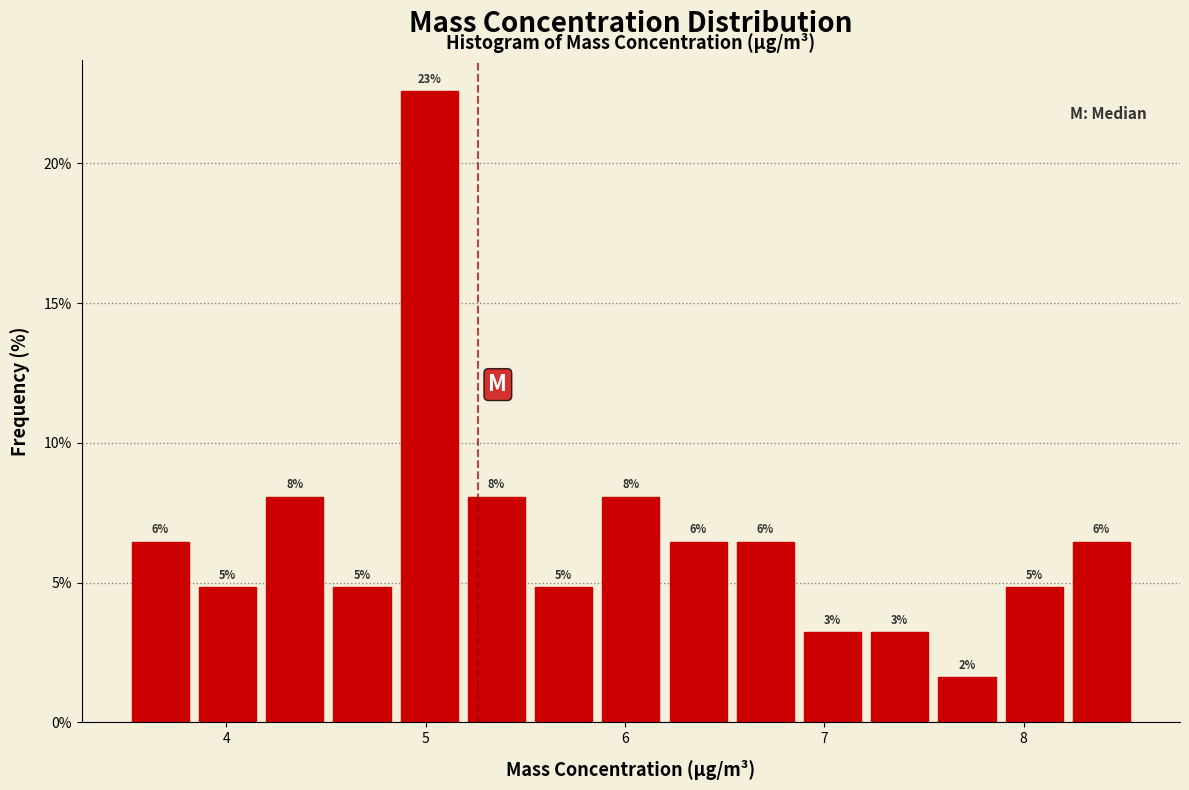

Around what value on the x-axis is the tallest bar? Give the approximate position of its centre, as read against the axis.

5.0